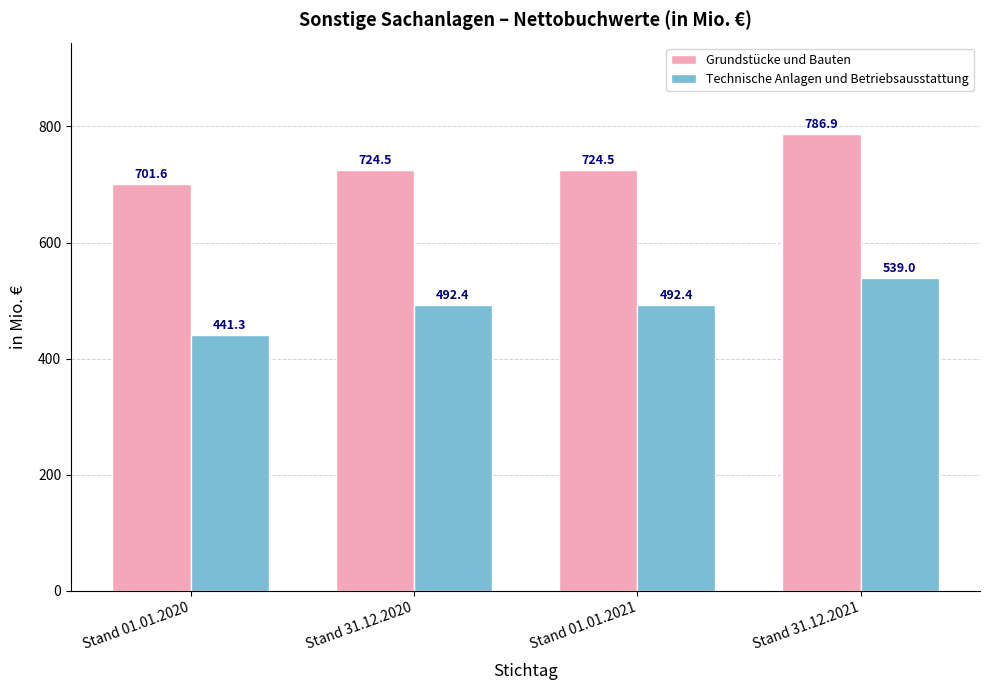

What is the difference between the highest and lowest values at Stand 01.01.2020?

260.3